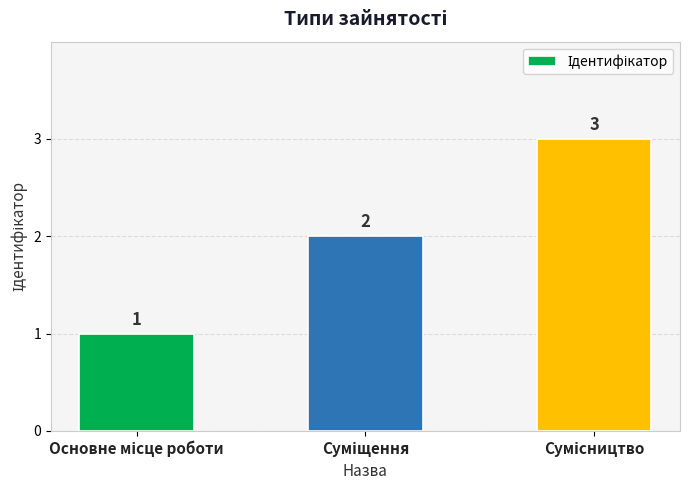

What is the sum of all values?

6